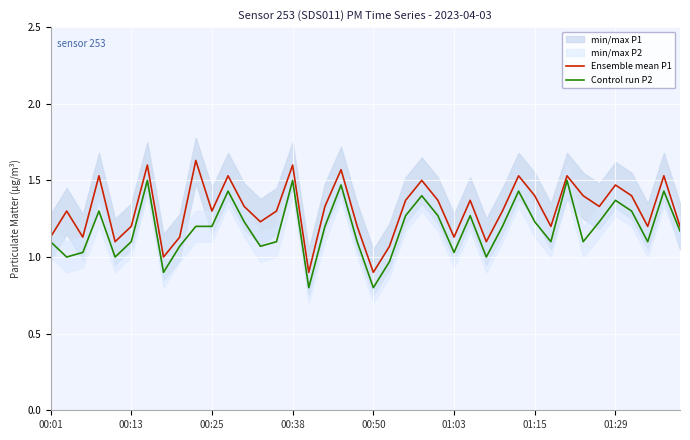

True or false: Ensemble mean P1 and Control run P2 intersect in this chart.

False